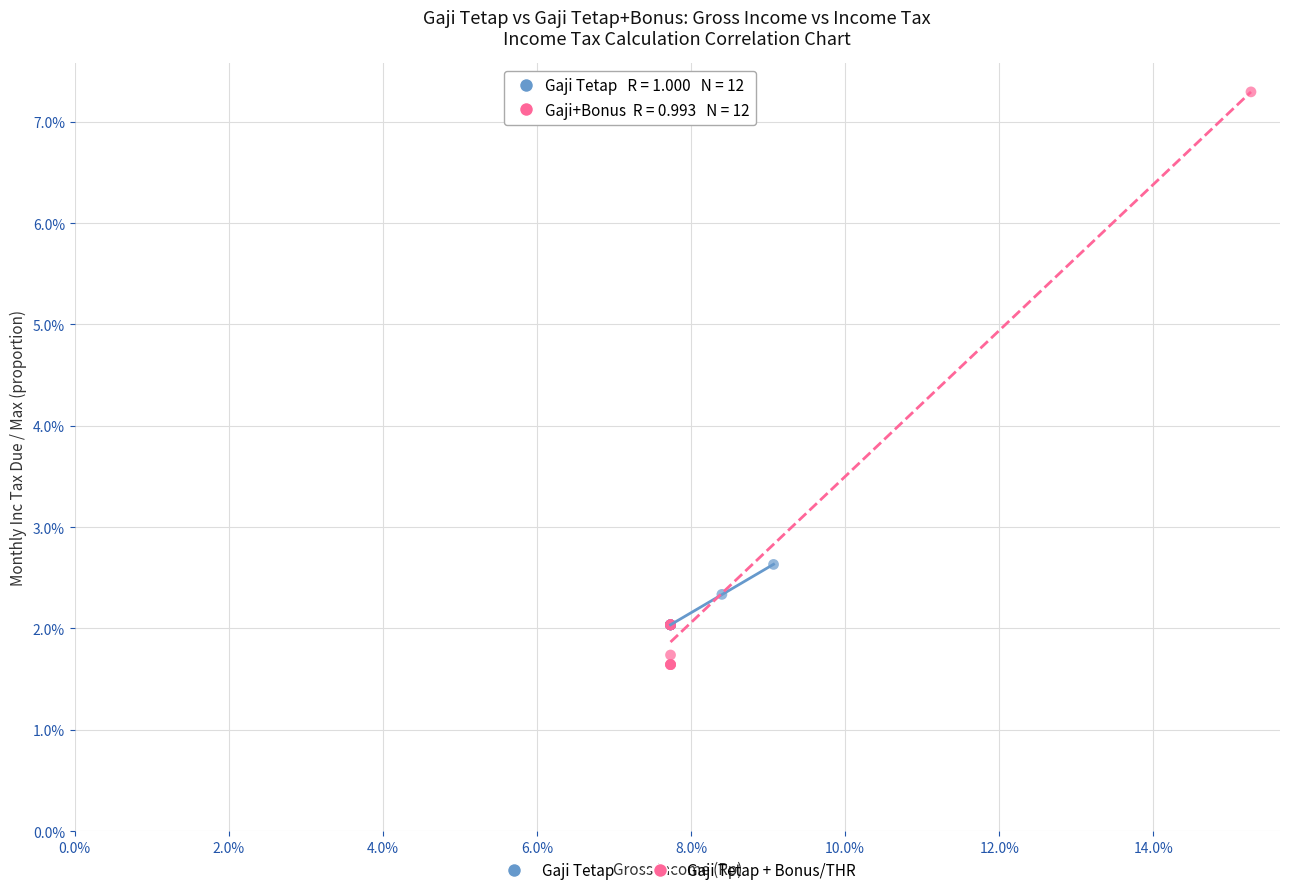

Which series contains the lowest Y value?

Gaji Tetap + Bonus/THR